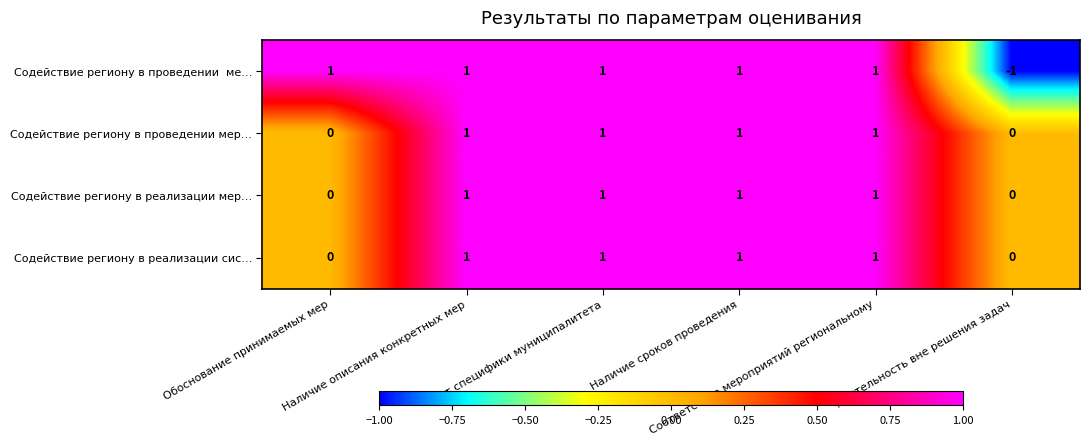

What is the sum of all Содействие региону в реализации сис… values?

4